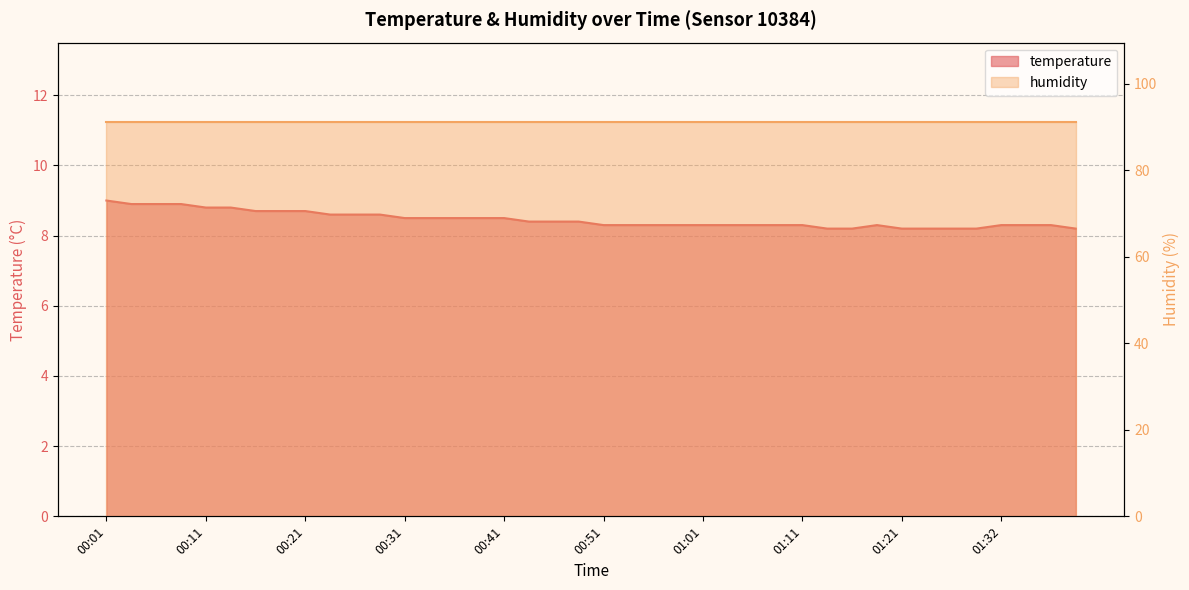

What is the ratio of the value at 01:14 to the value at 01:08?

1.0